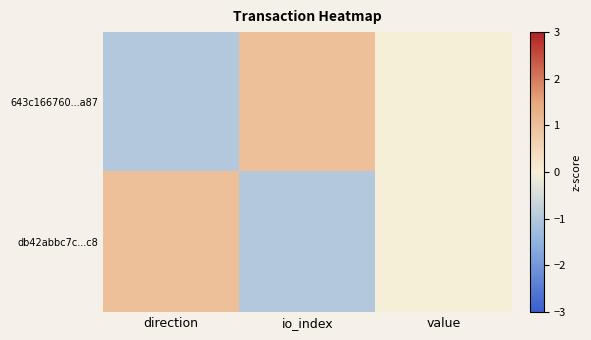

At io_index, list the series in order from smallest to largest.

db42abbc7c...c8, 643c166760...a87